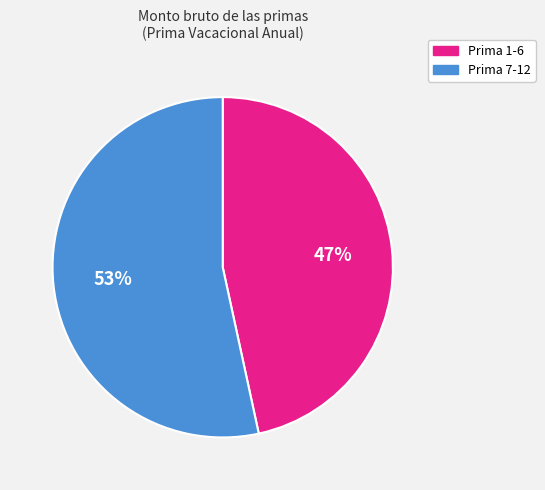

To the nearest percent, what is the average slice percentage?

50%